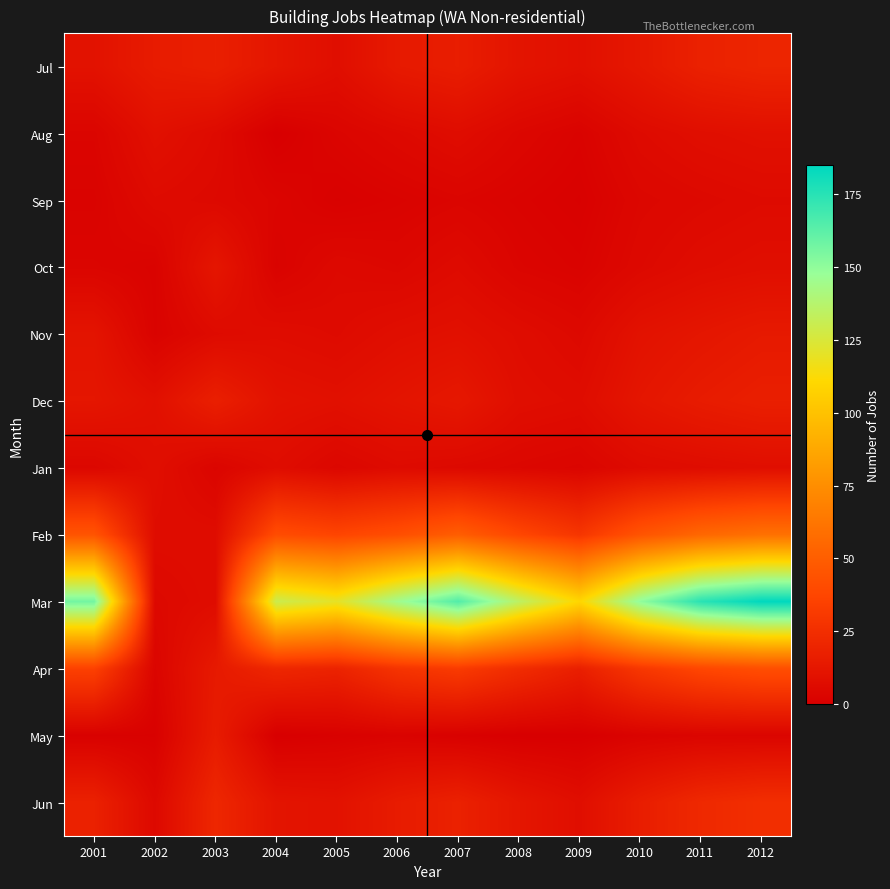

What is the difference between the highest and lowest values at 2002?

14